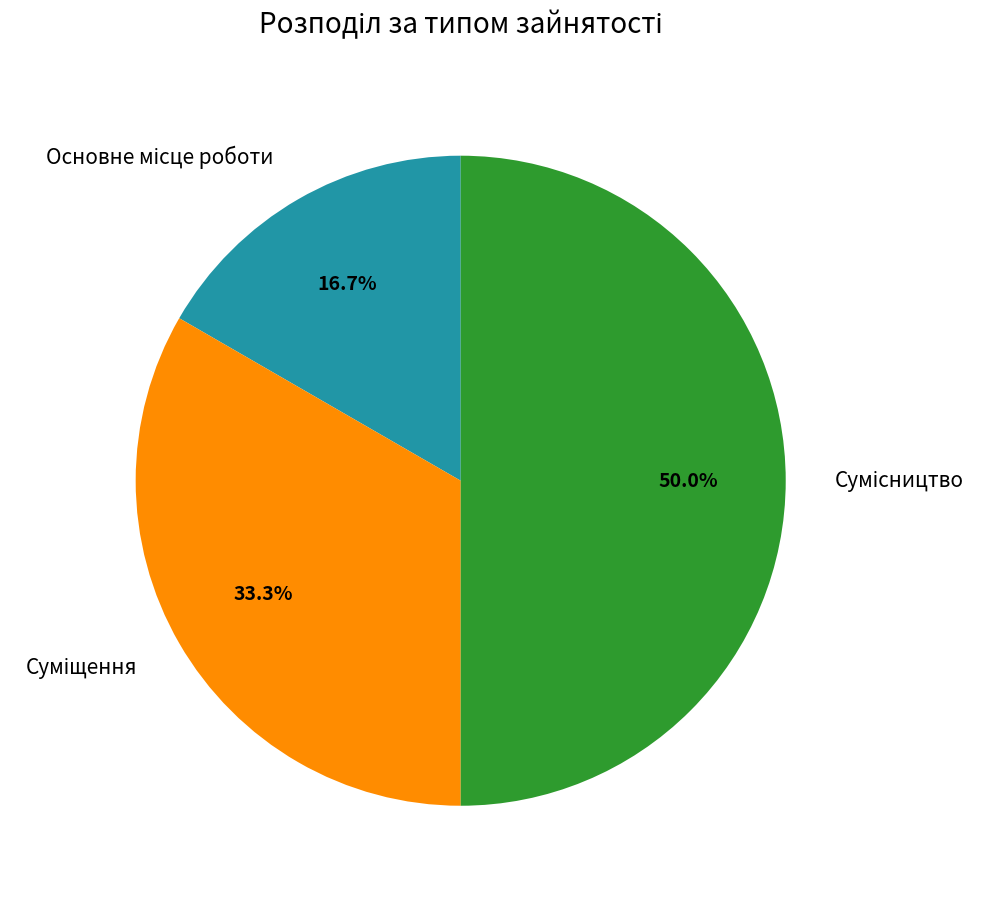

What percentage is the Суміщення slice, to the nearest percent?

33%